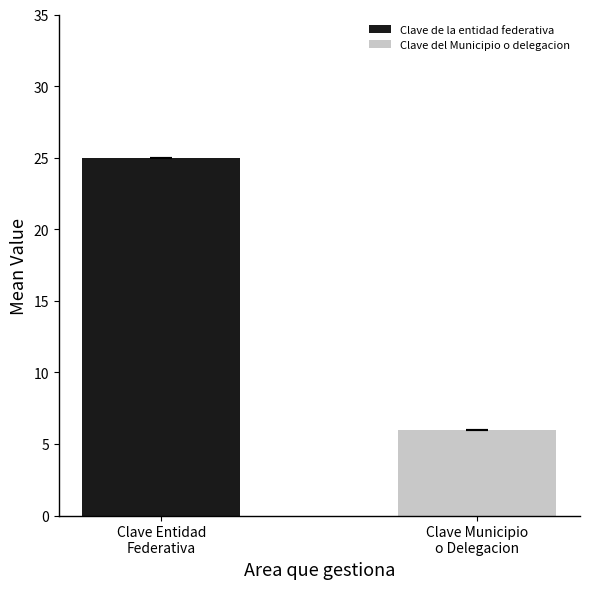

What is the minimum value for Clave del Municipio o delegacion?

6